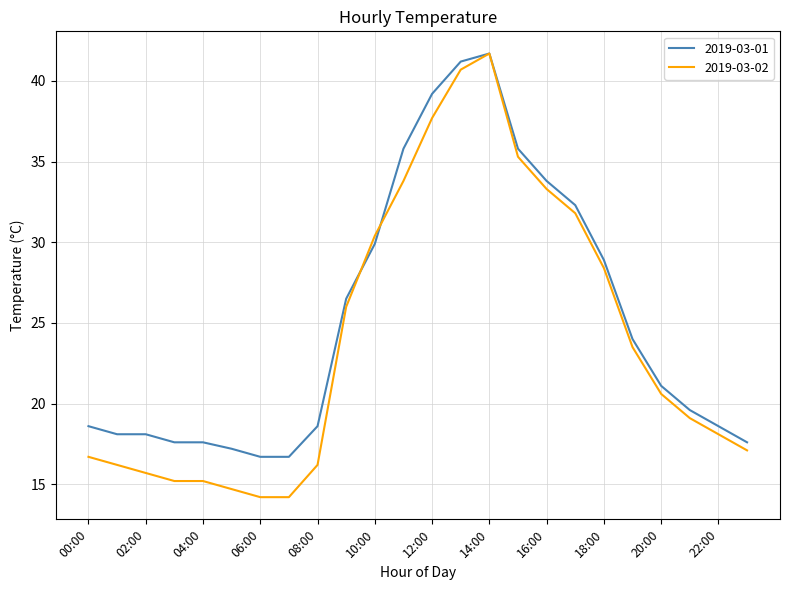

What is the maximum value shown in the chart?

41.7